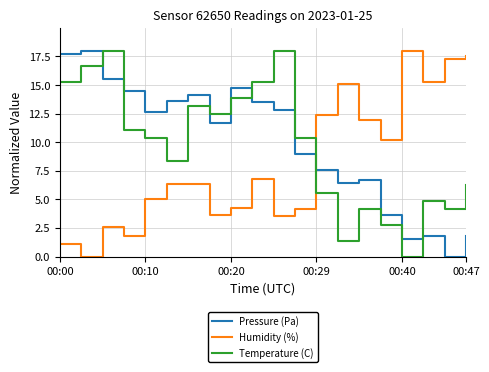

What is the difference between the maximum and minimum values in the Humidity (%) series?

18.0